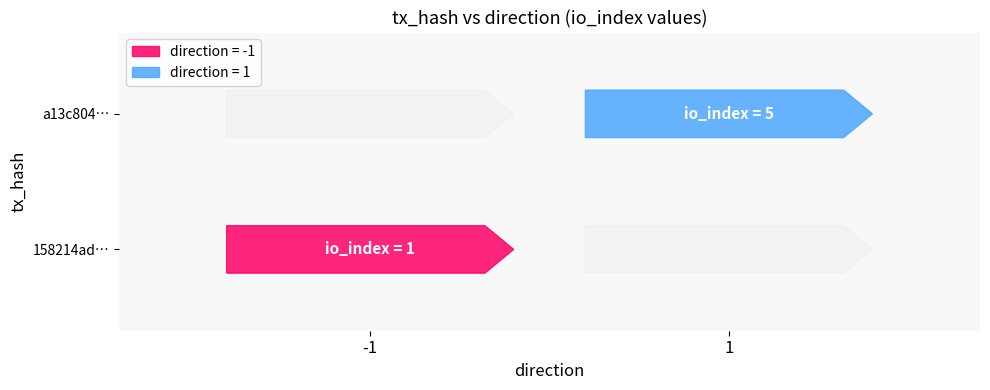

What is the maximum value shown in the chart?

5